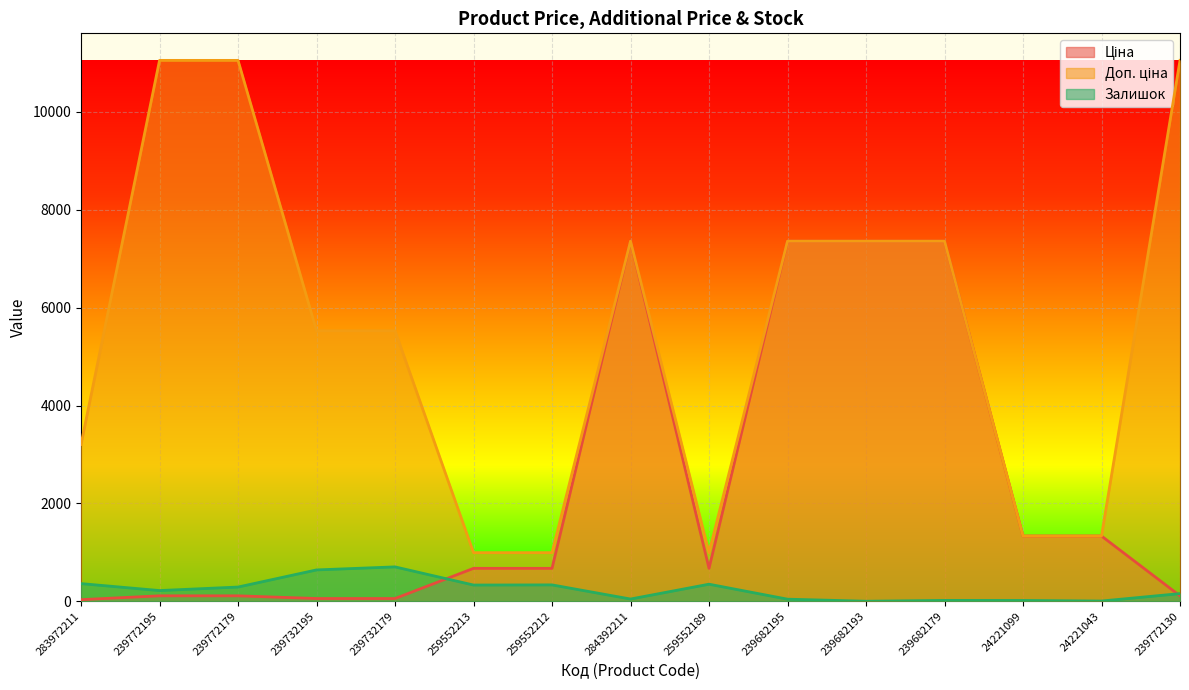

Rank the series at 259552213 from lowest to highest value.

Залишок, Ціна, Доп. ціна